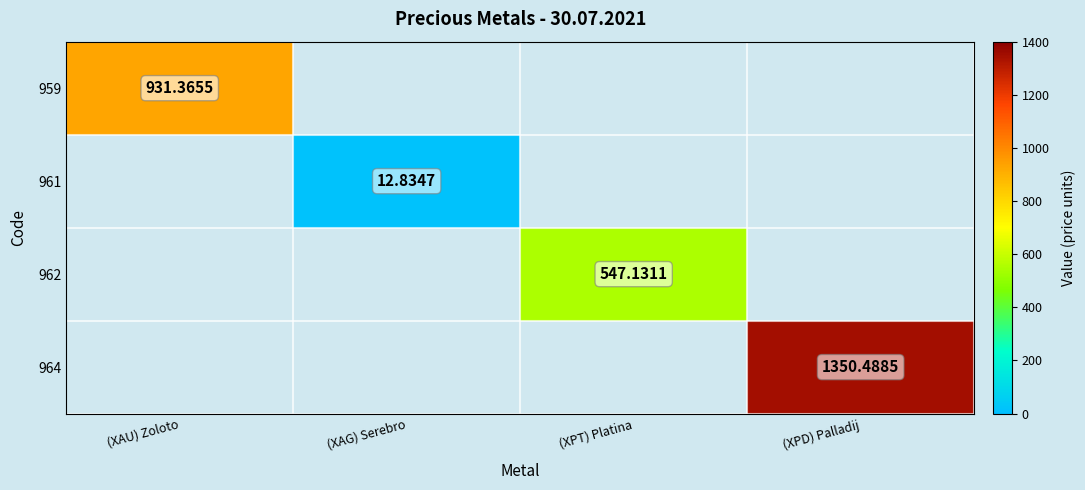

Is the value of 959 at (XAG) Serebro greater than the value of 961 at (XAG) Serebro?

No